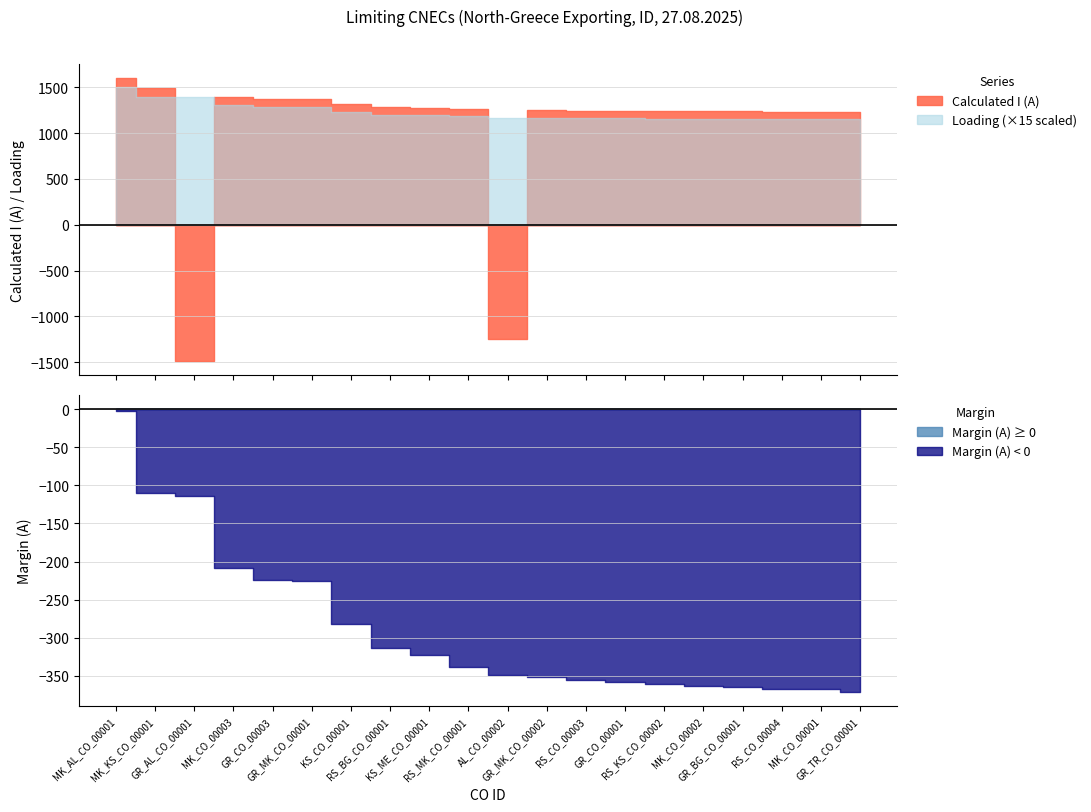

At which label does Calculated I (A) reach its minimum?

GR_AL_CO_00001